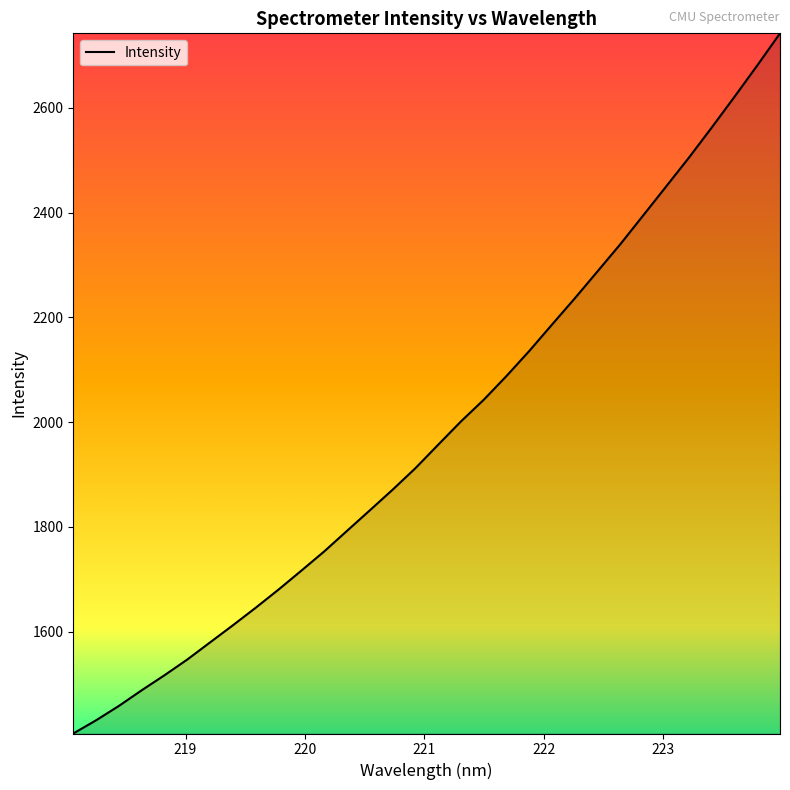

What is the difference between the maximum and minimum values?

1336.3